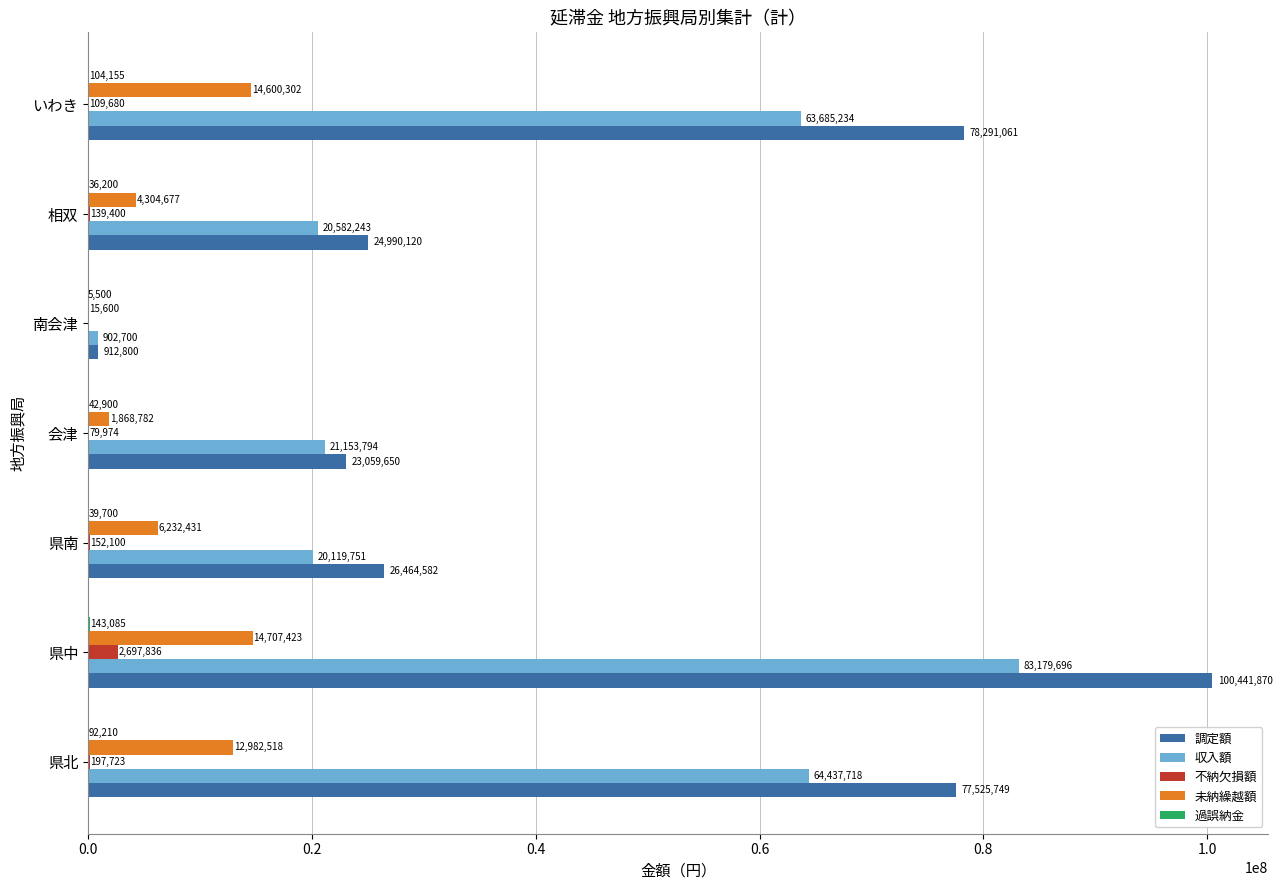

True or false: 不納欠損額 has a value of 0 at 南会津.

True